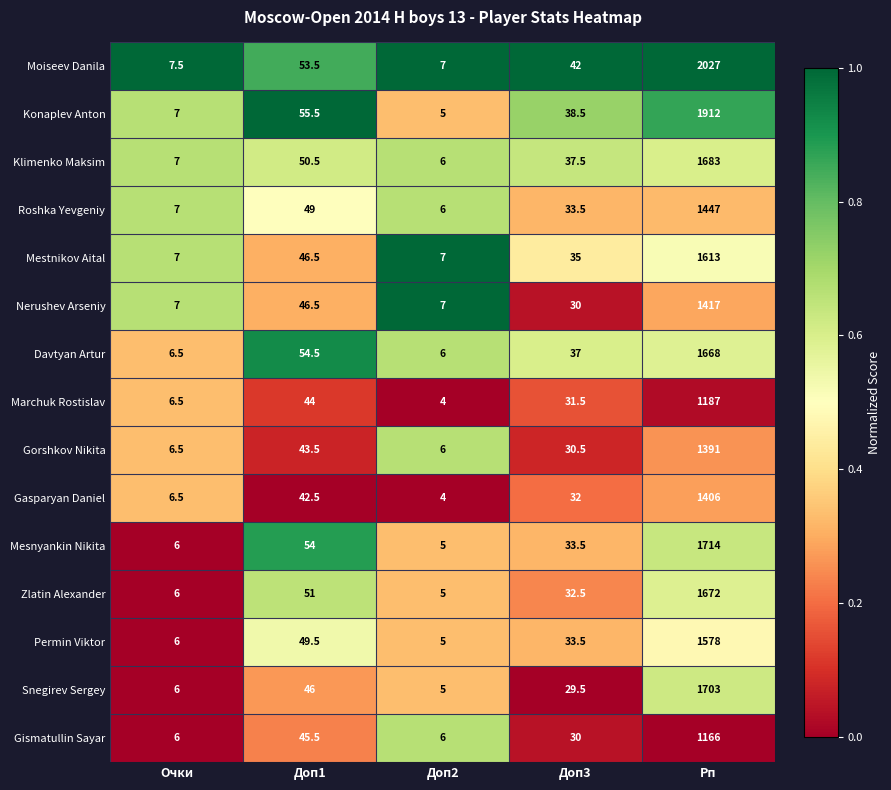

How many data points in Zlatin Alexander are above 32?

3